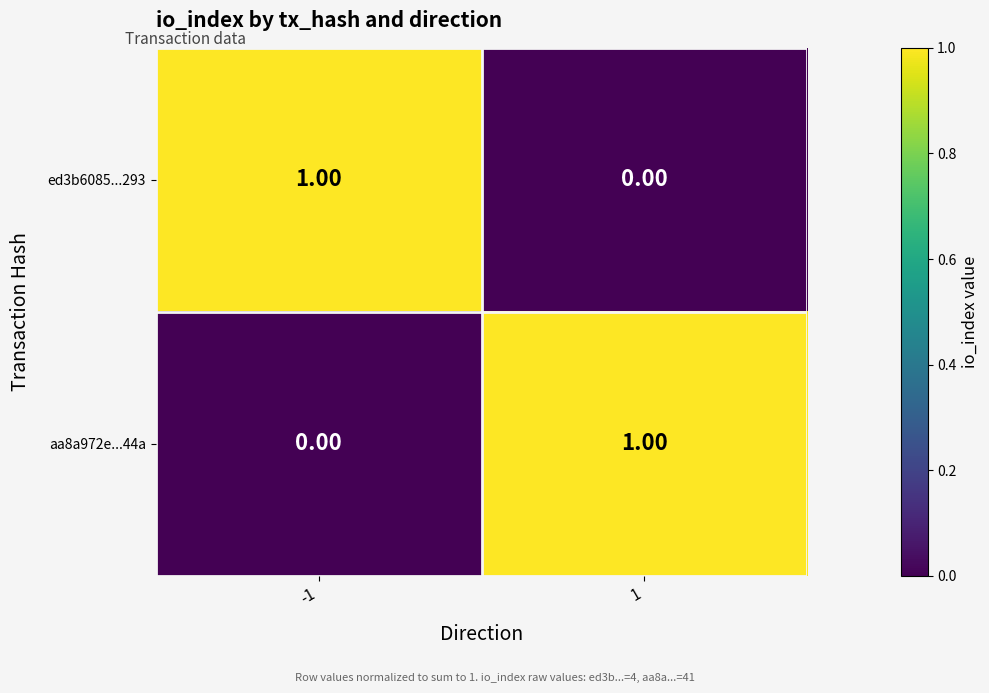

At how many categories does at least one series exceed 0?

2